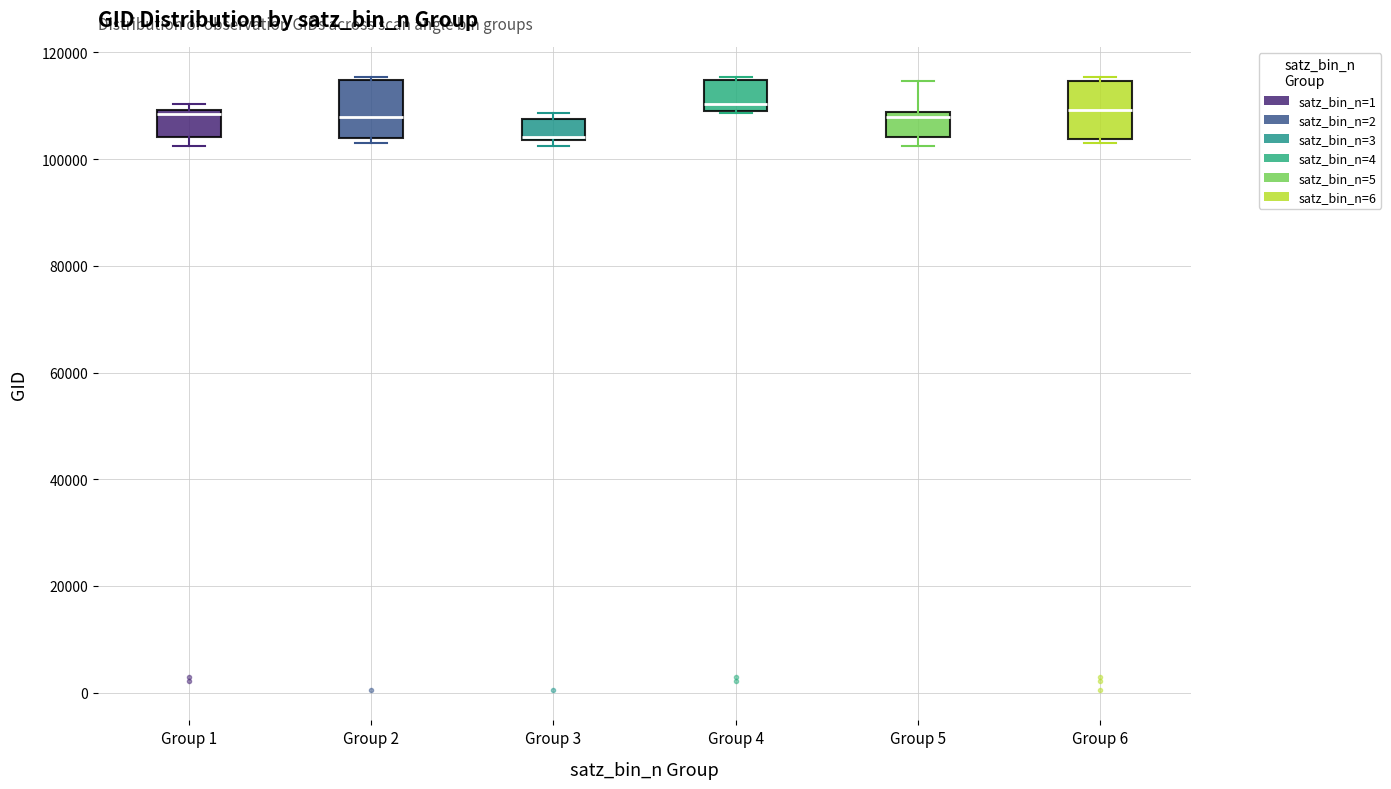

Where does the median line of the box for Group 1 sit on the y-axis? The values are not printed on the chart, so give them approximately, as read against the axis.

108000